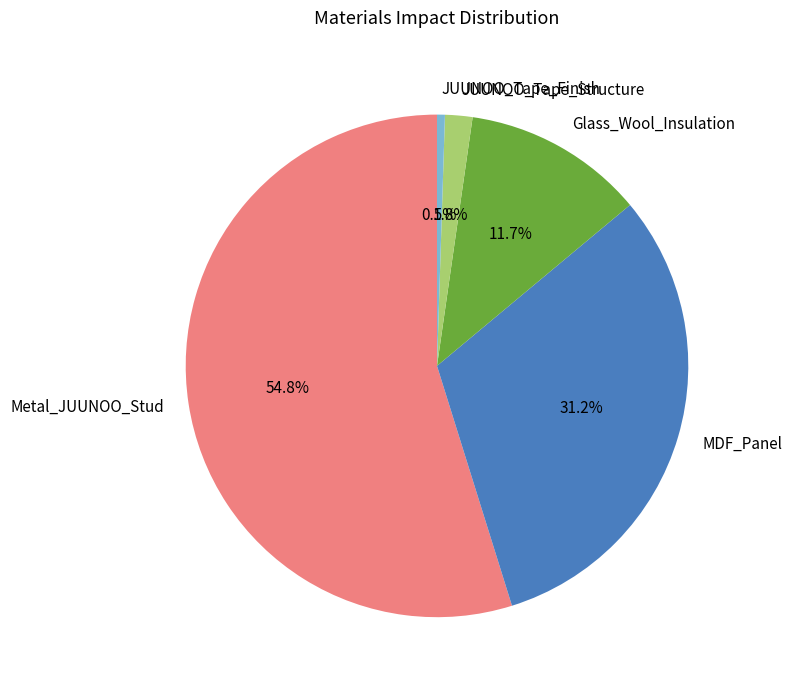

To the nearest percent, what percentage of the pie is JUUNOO_Tape_Structure?

2%